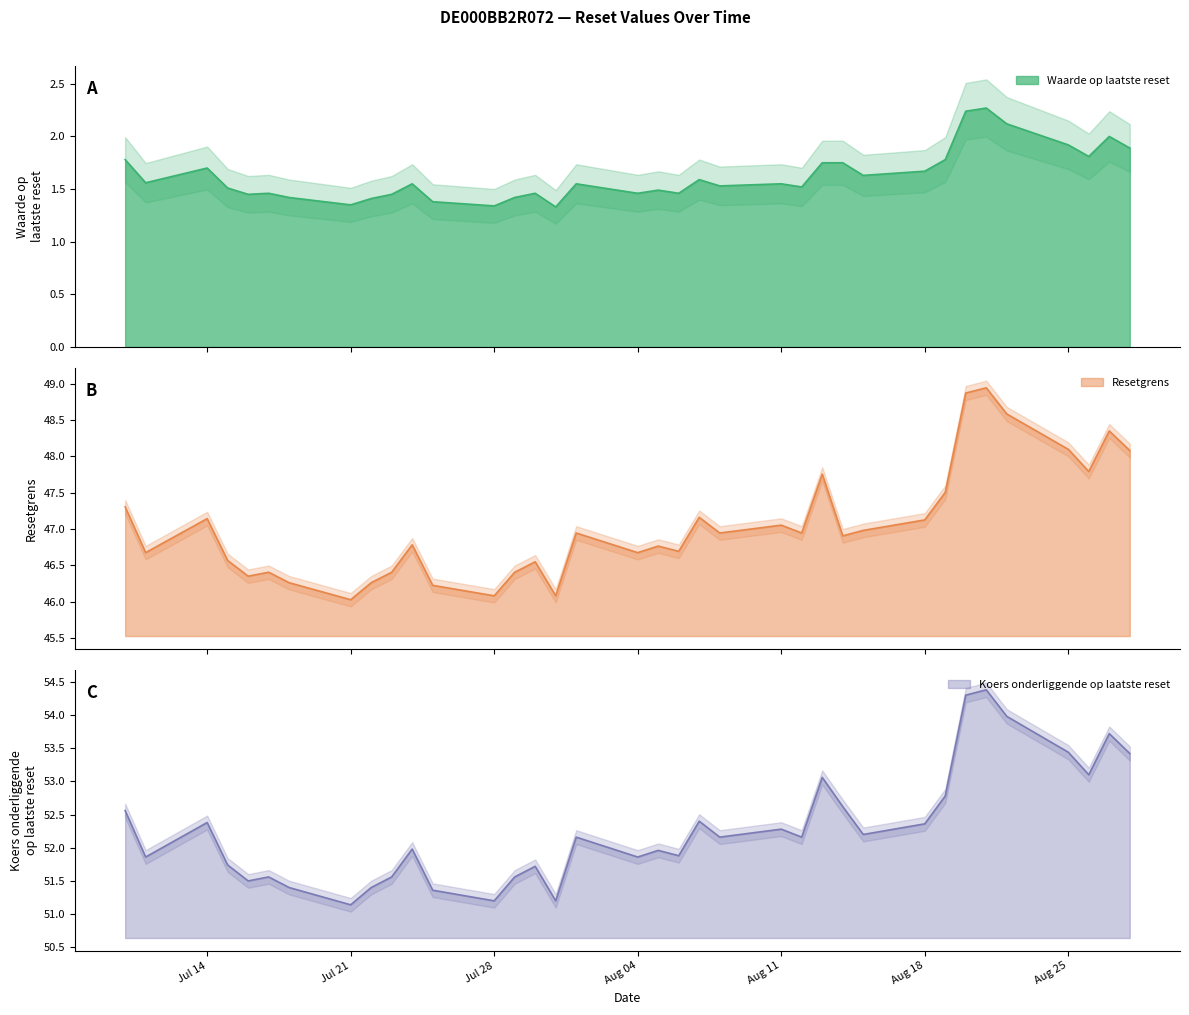

Between 2025-07-29 and 2025-07-31, which series saw the biggest shift?

Koers onderliggende op laatste reset